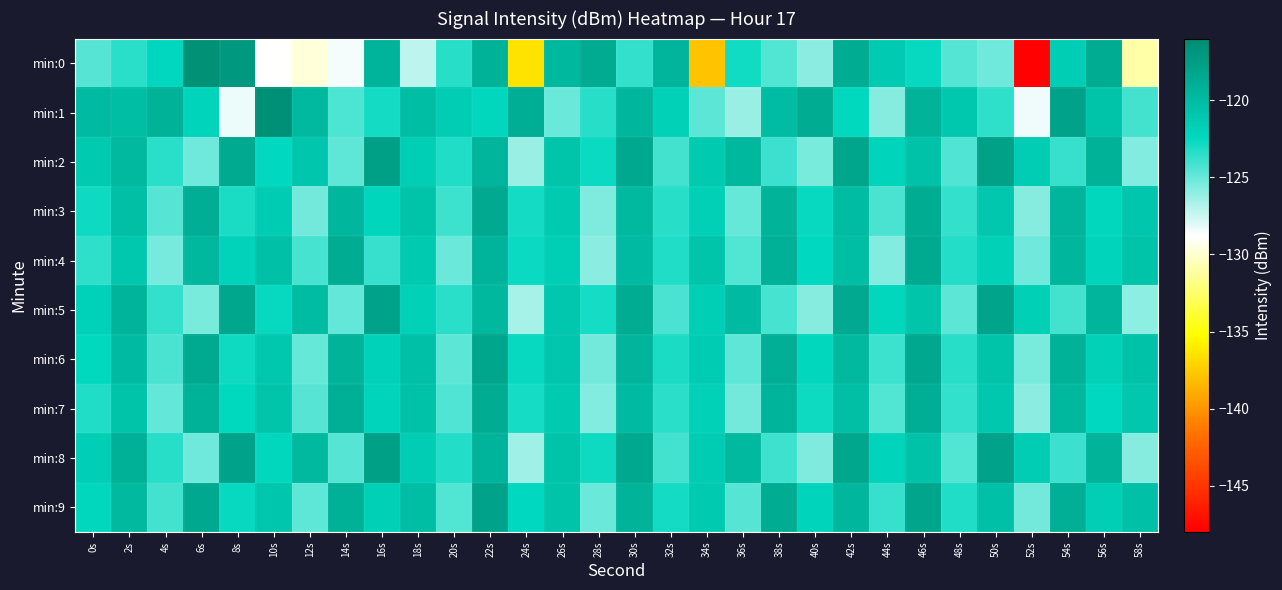

What is the total value across all series at 48s?

-1236.6